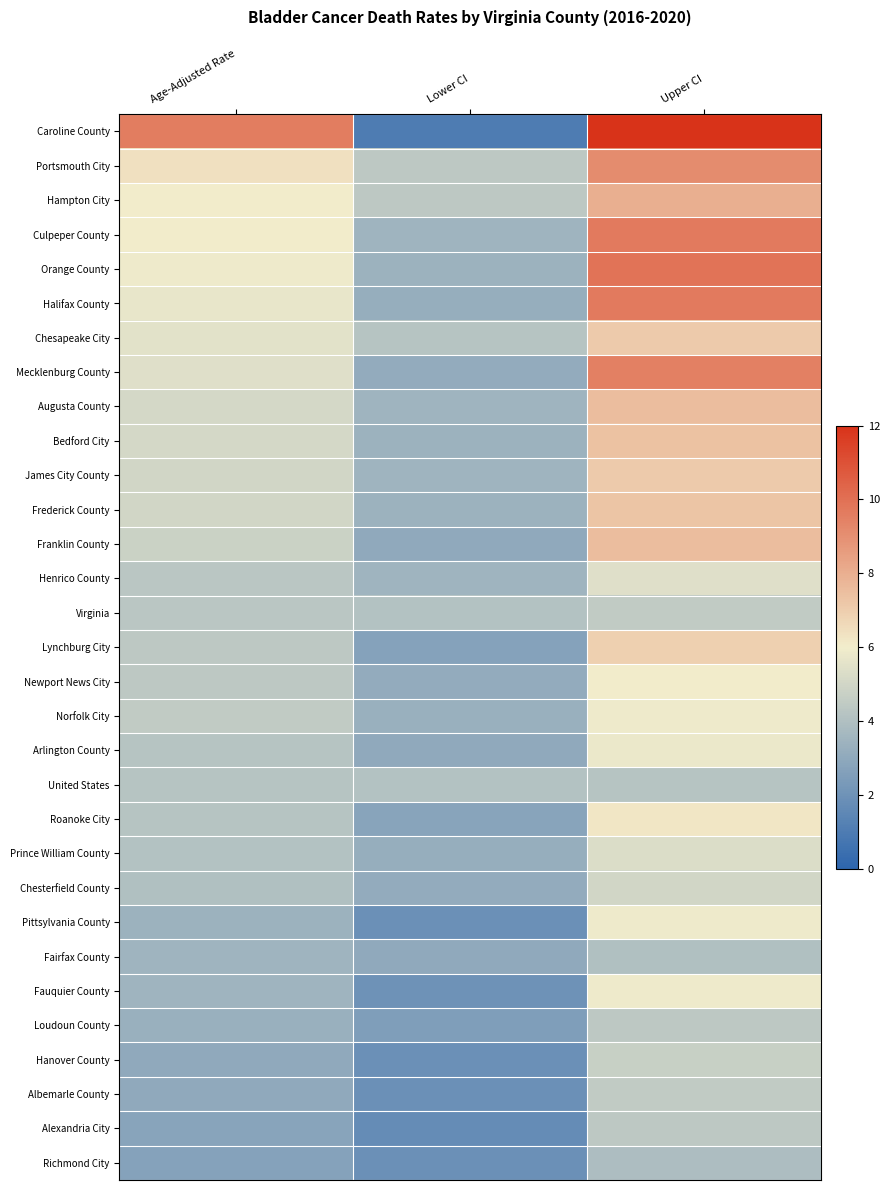

List the series in order of their peak value, lowest first.

Richmond City, Fairfax County, United States, Loudoun County, Alexandria City, Virginia, Albemarle County, Hanover County, Chesterfield County, Prince William County, Henrico County, Arlington County, Norfolk City, Pittsylvania County, Fauquier County, Newport News City, Roanoke City, Lynchburg City, Chesapeake City, James City County, Frederick County, Bedford City, Augusta County, Franklin County, Hampton City, Portsmouth City, Mecklenburg County, Culpeper County, Halifax County, Orange County, Caroline County